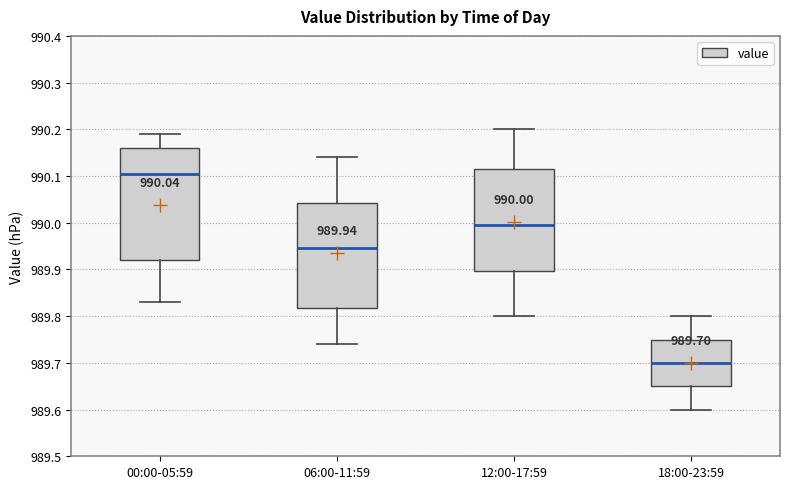

Which box has the lowest median line?

18:00-23:59